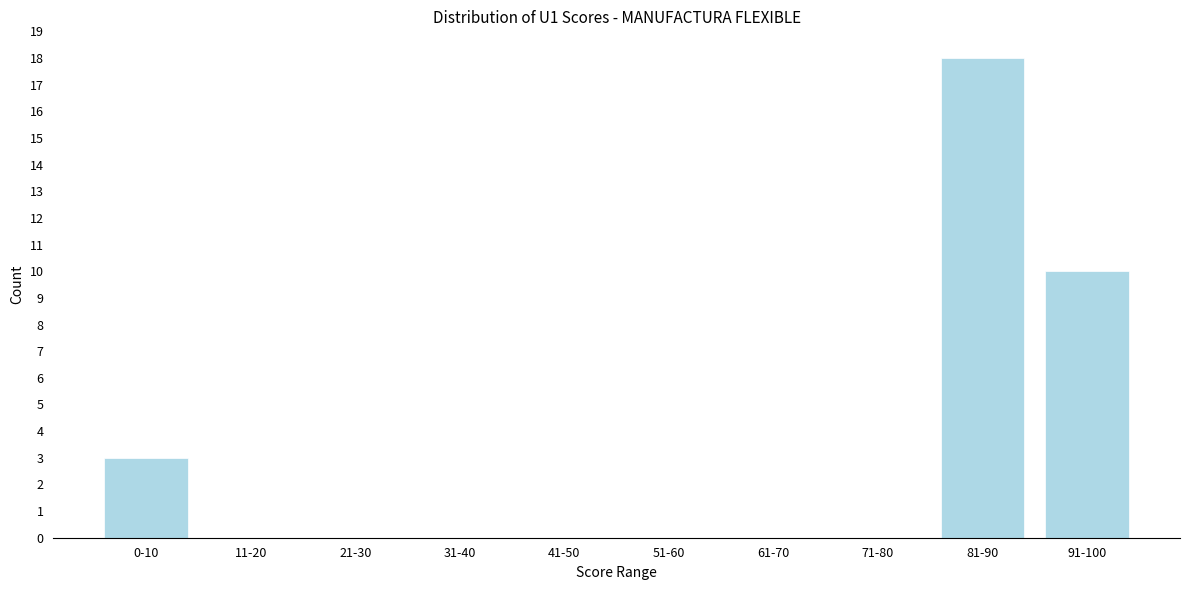

Reading right to left, list all the values displayed in this chart.

91-100=10	81-90=18	71-80=0	61-70=0	51-60=0	41-50=0	31-40=0	21-30=0	11-20=0	0-10=3